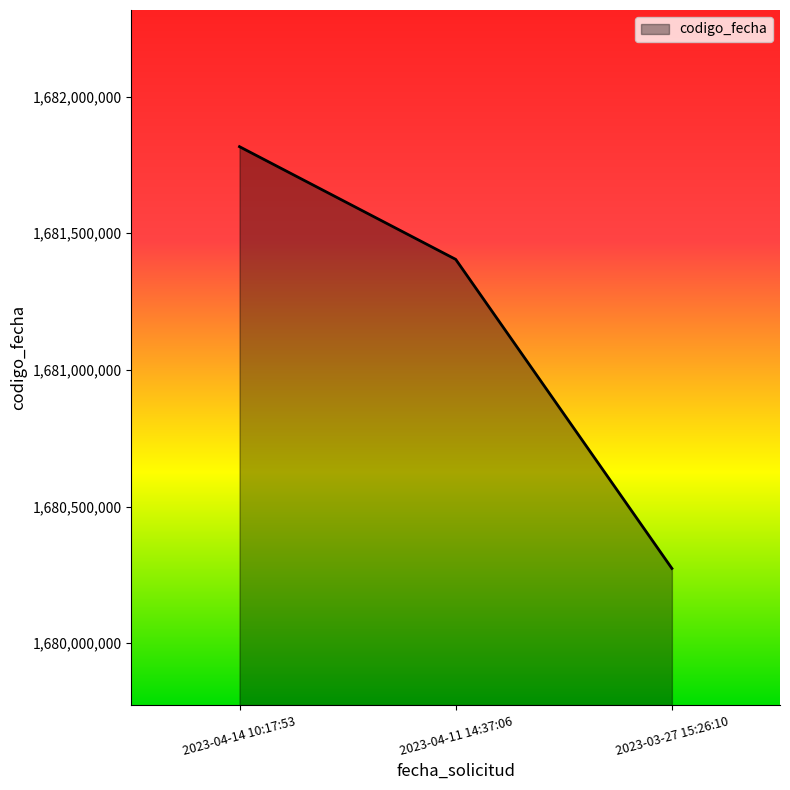

What position from the left is 2023-03-27 15:26:10?

3